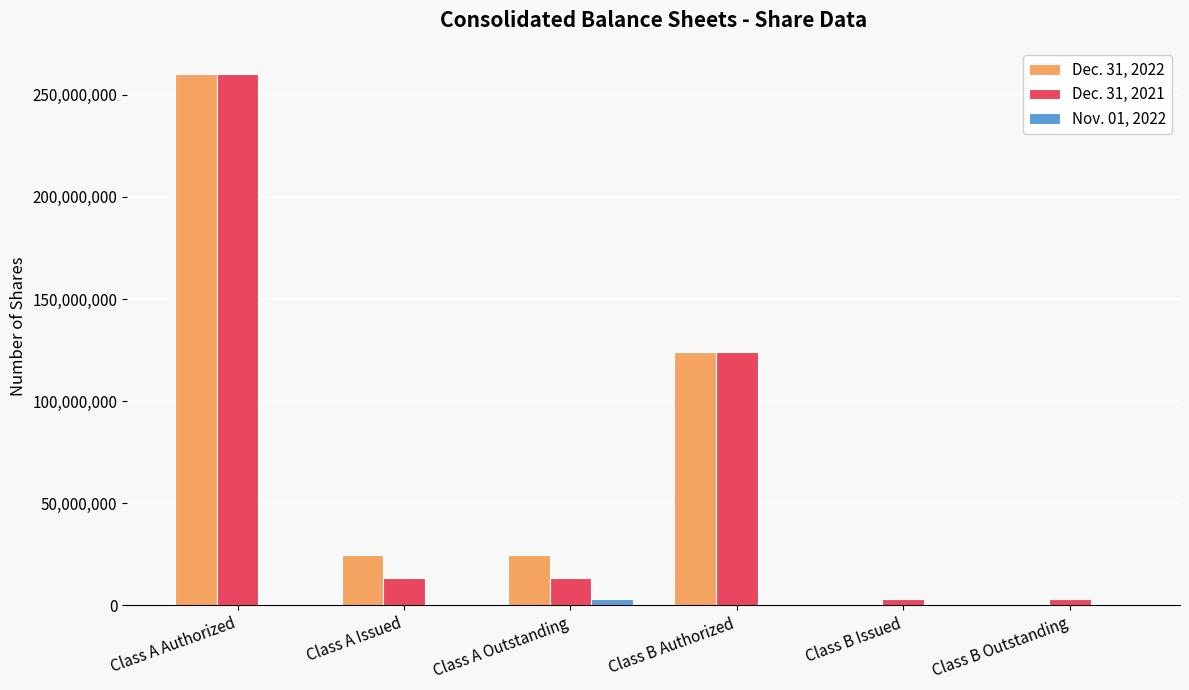

Count the number of data series in this chart.

3